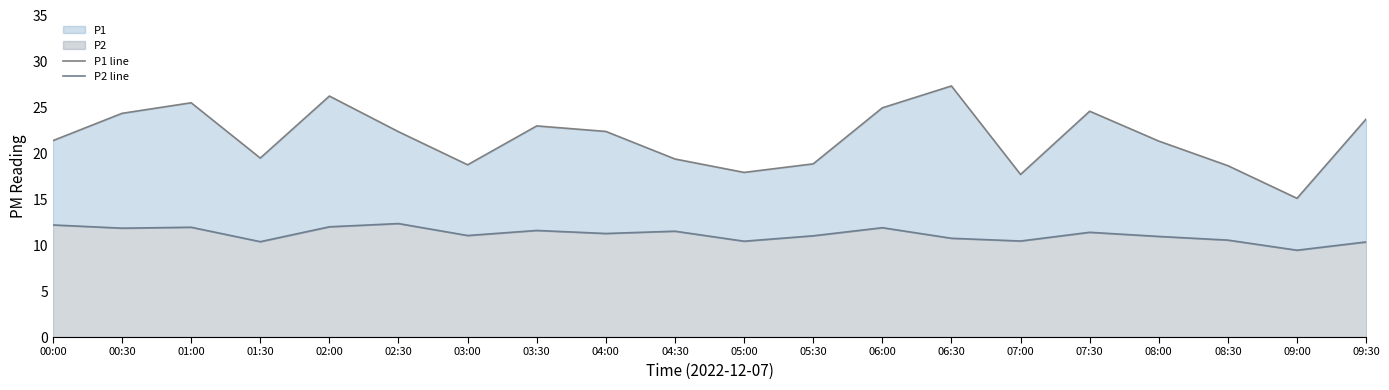

What is the difference between the P2 line values at 00:30 and 05:00?

1.4